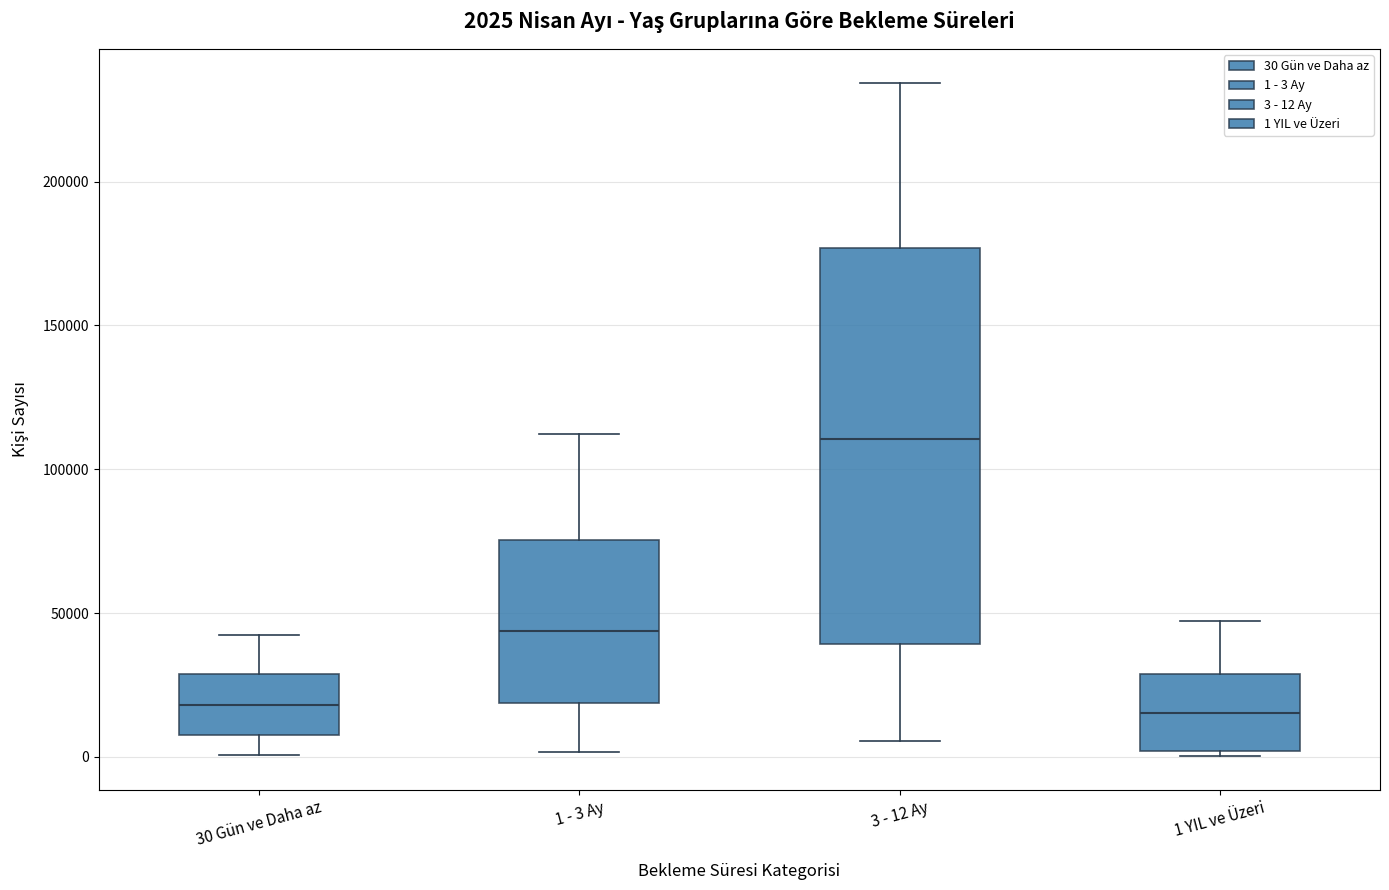

Which box is the tallest, from its lower edge to its upper edge?

3 - 12 Ay